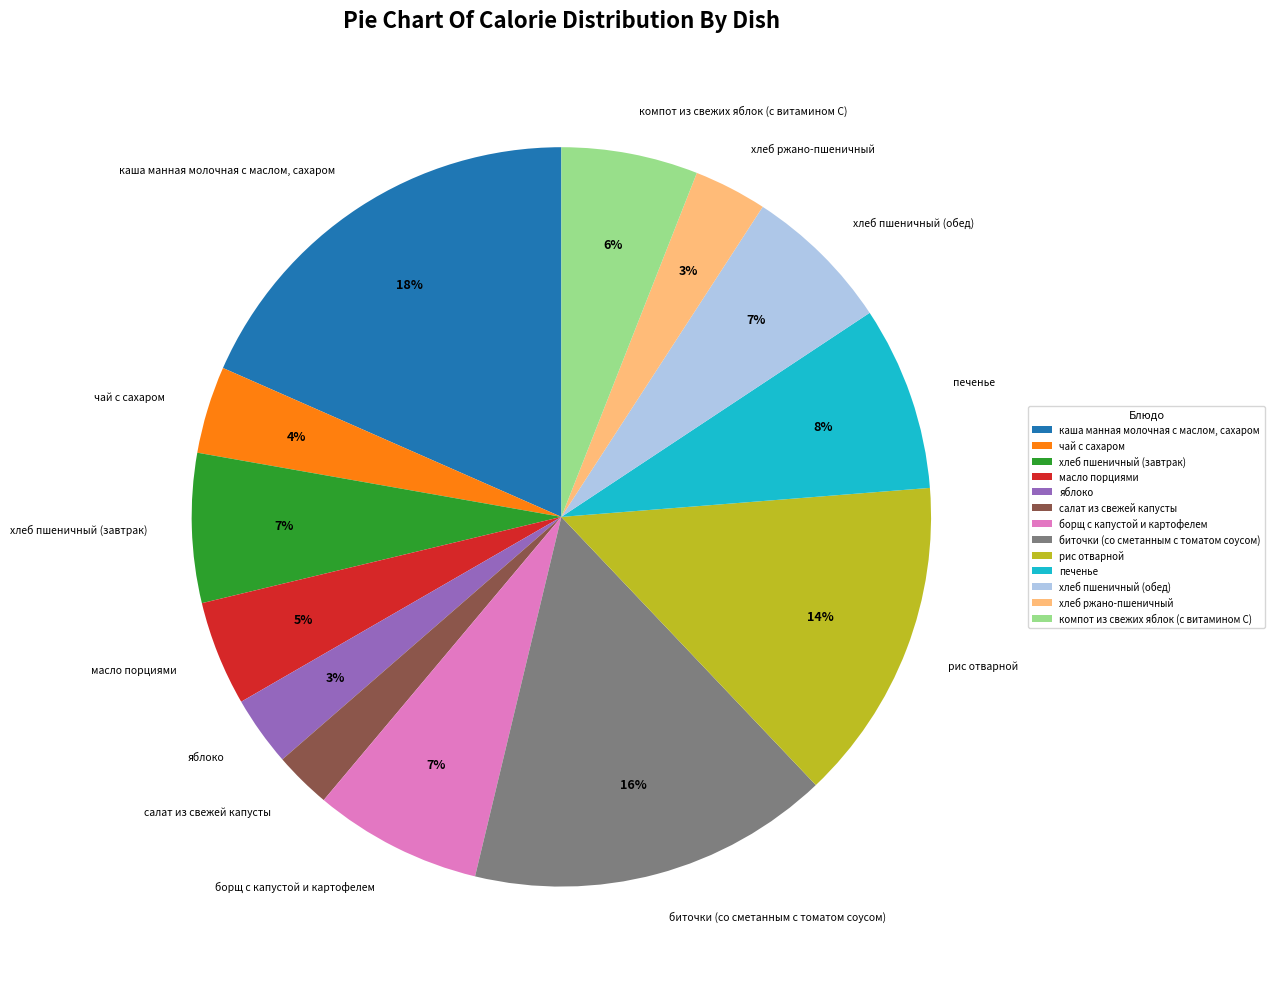

Does any single category account for the majority?

No